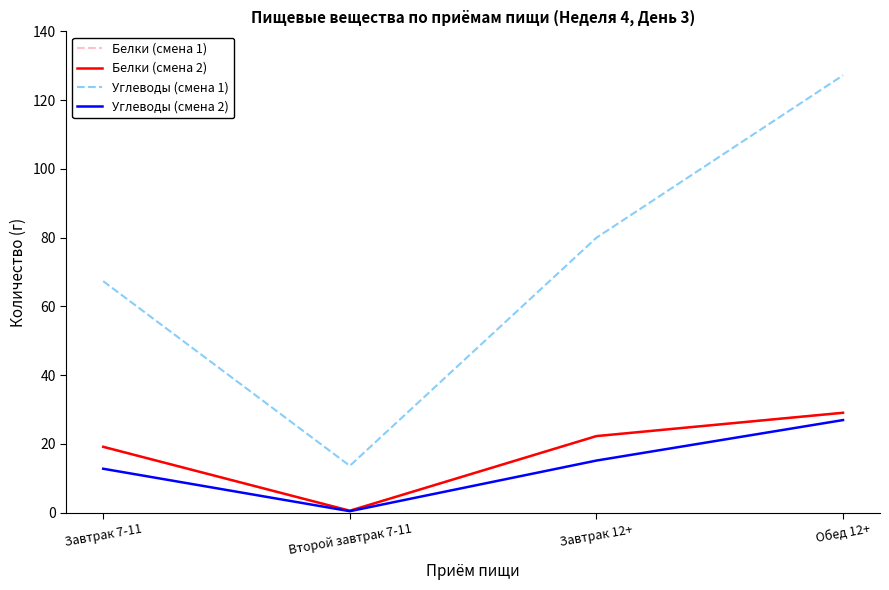

True or false: Белки (смена 1) and Белки (смена 2) intersect in this chart.

False